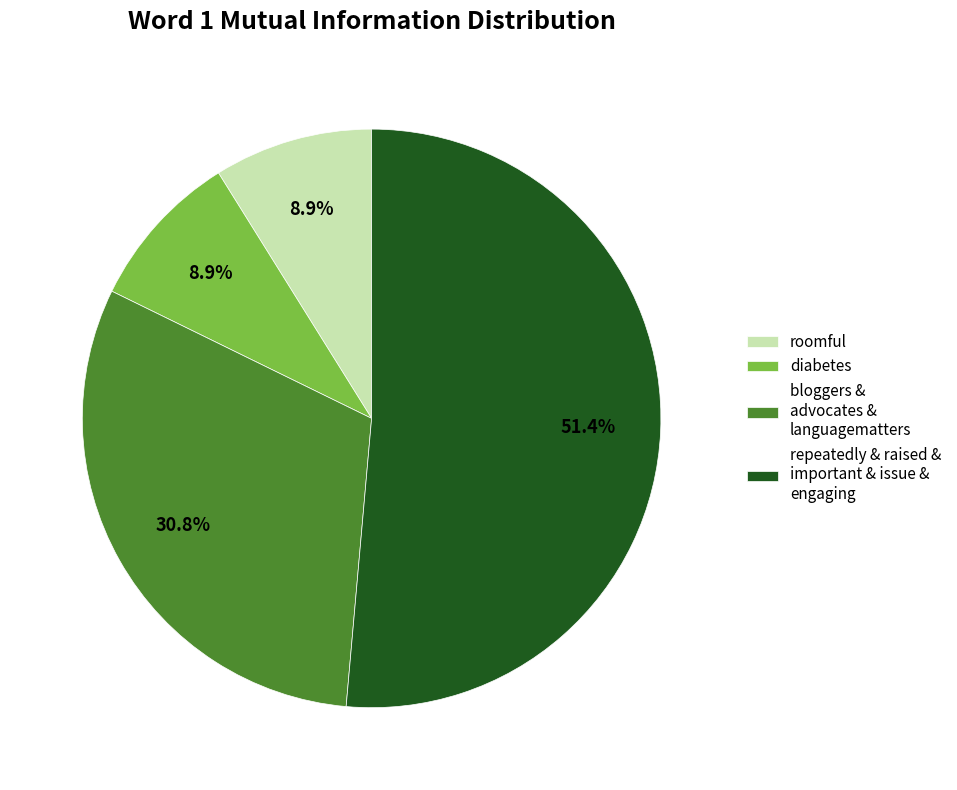

How many slices are in this pie chart?

4